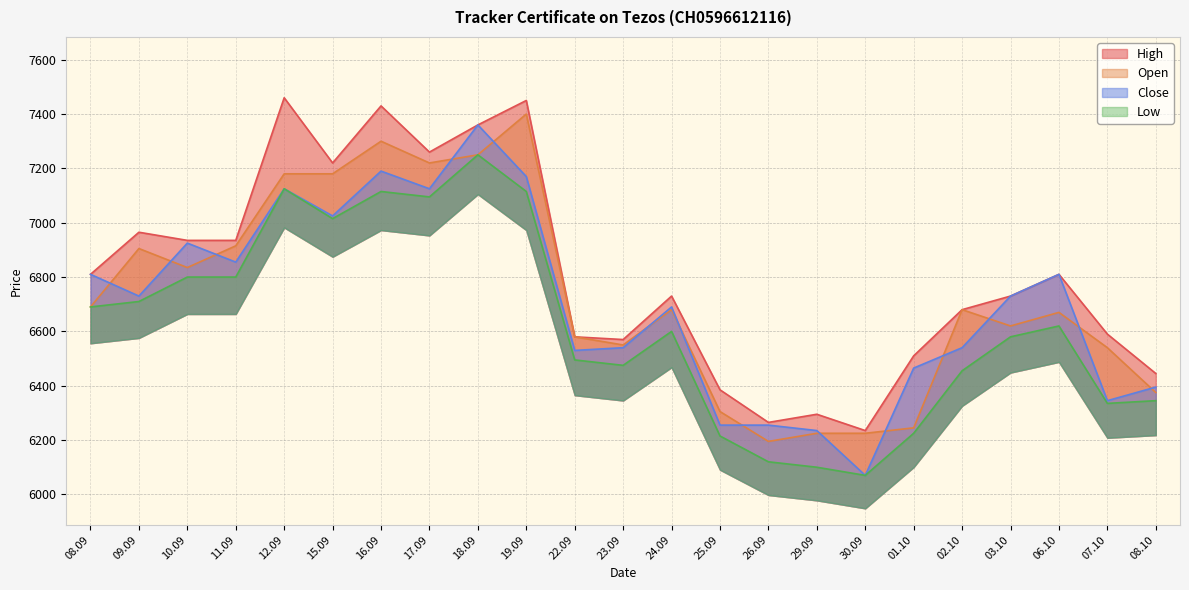

Rank the categories by Low value from highest to lowest.

18.09, 12.09, 16.09, 19.09, 17.09, 15.09, 10.09, 11.09, 09.09, 08.09, 06.10, 24.09, 03.10, 22.09, 23.09, 02.10, 08.10, 07.10, 01.10, 25.09, 26.09, 29.09, 30.09